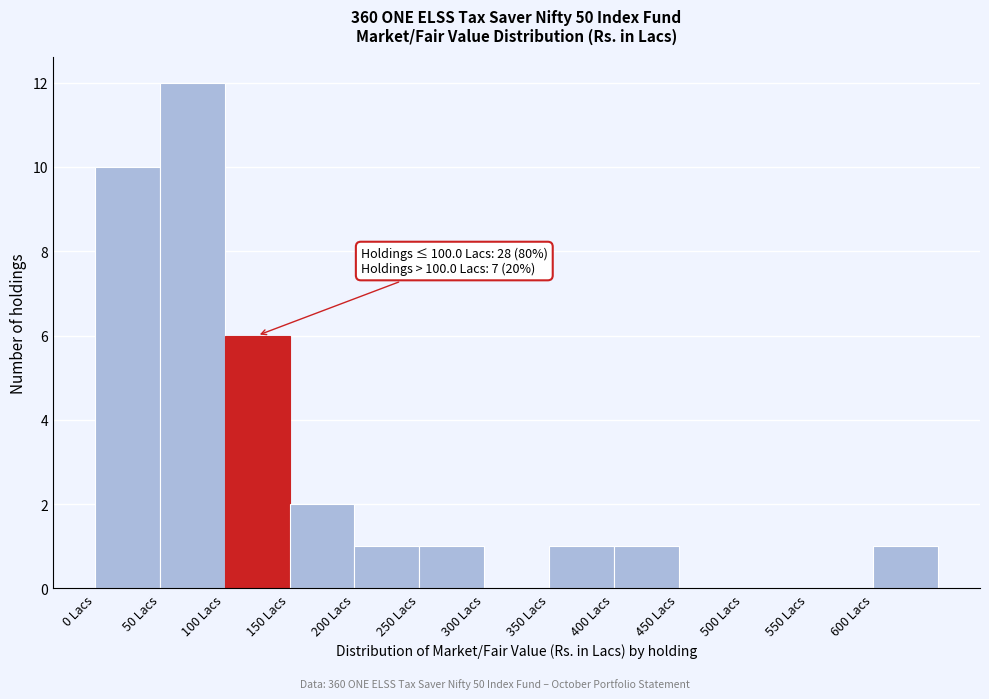

Which range on the x-axis has the tallest bar?

50 to 100